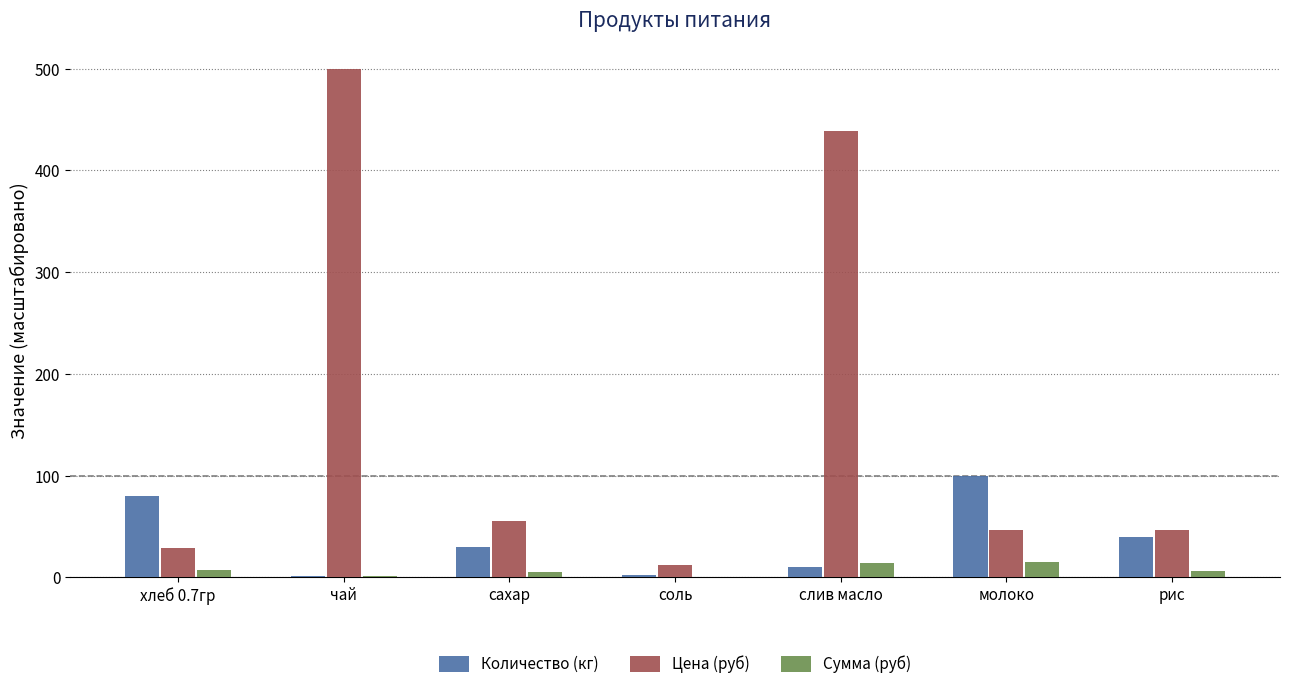

At which category is the sum across all series the highest?

чай